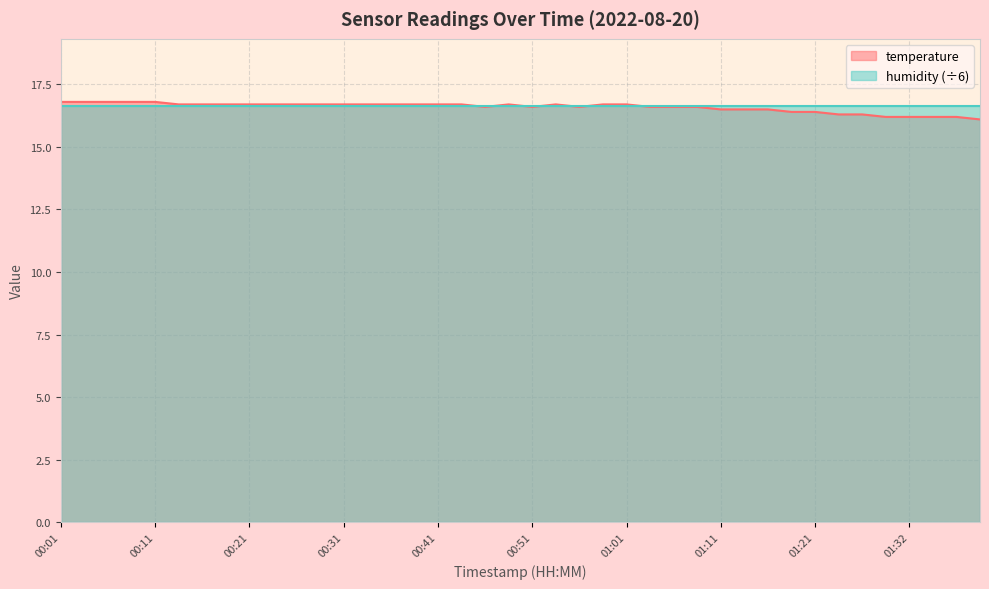

Reading left to right, list all the values displayed in this chart.

16.8	16.8	16.8	16.8	16.8	16.7	16.7	16.7	16.7	16.7	16.7	16.7	16.7	16.7	16.7	16.7	16.7	16.7	16.6	16.7	16.6	16.7	16.6	16.7	16.7	16.6	16.6	16.6	16.5	16.5	16.5	16.4	16.4	16.3	16.3	16.2	16.2	16.2	16.2	16.1